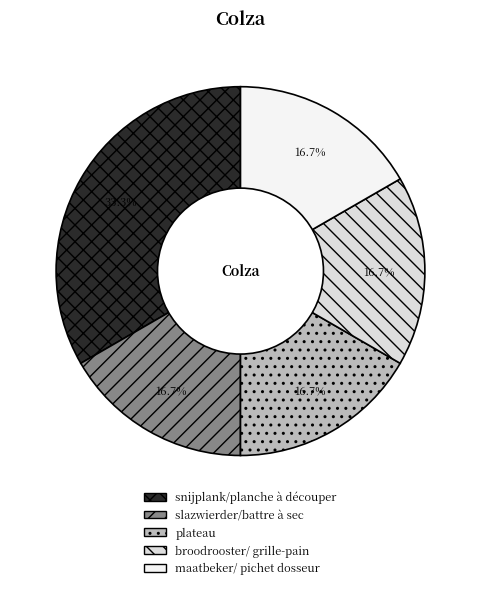

Do maatbeker/ pichet dosseur and slazwierder/battre à sec together represent more than half of the pie?

No